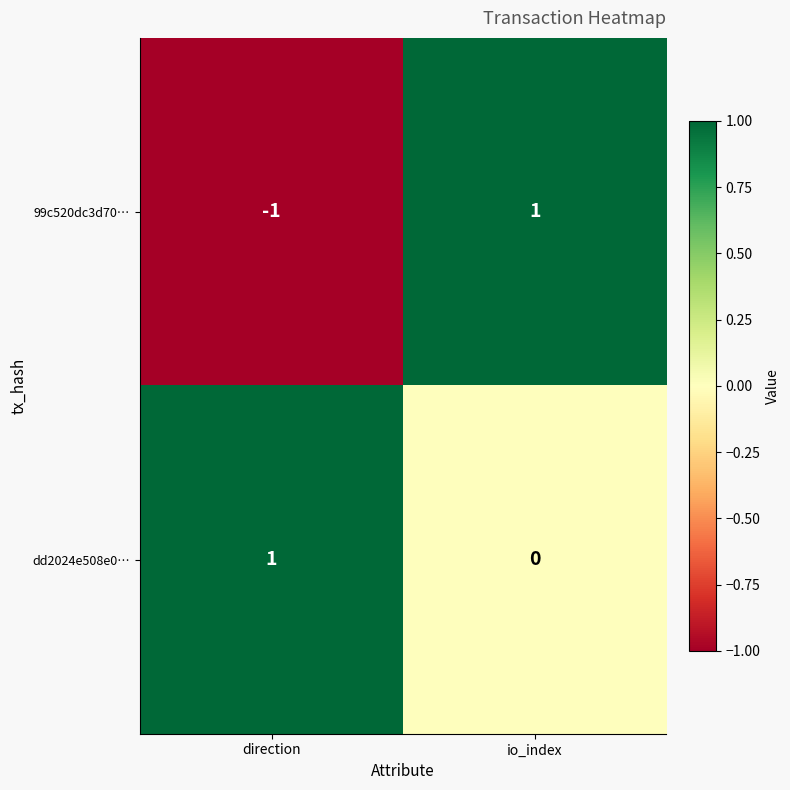

The 99c520dc3d70… series shows -1 at direction. True or false?

True